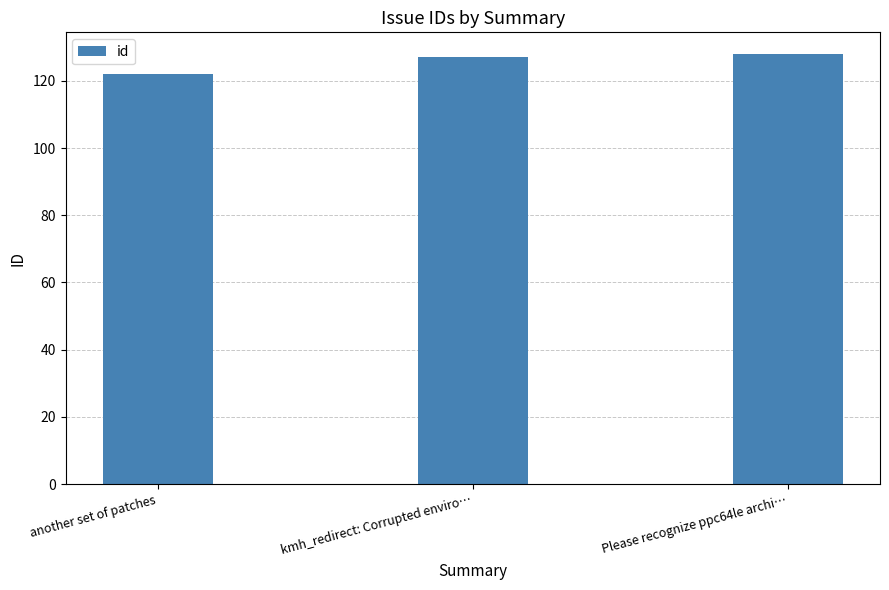

The chart shows a value of 122 at another set of patches. True or false?

True